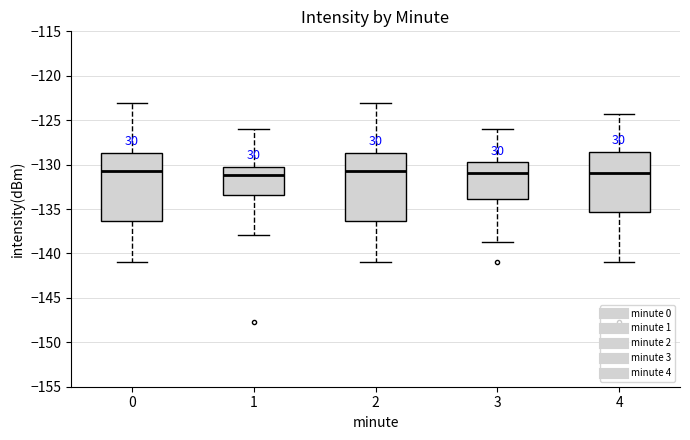

Reading left to right, read every box against the y-axis: the position of its median line, the range the box covers, and the ends of its whiskers. The values are not printed on the chart, so give them approximately, as read against the axis.

0: median -130.5, box -136.5 to -128.5, whiskers -141.0 to -123.0
1: median -131.0, box -133.5 to -130.0, whiskers -138.0 to -126.0
2: median -130.5, box -136.5 to -128.5, whiskers -141.0 to -123.0
3: median -131.0, box -134.0 to -129.5, whiskers -139.0 to -126.0
4: median -131.0, box -135.5 to -128.5, whiskers -141.0 to -124.5